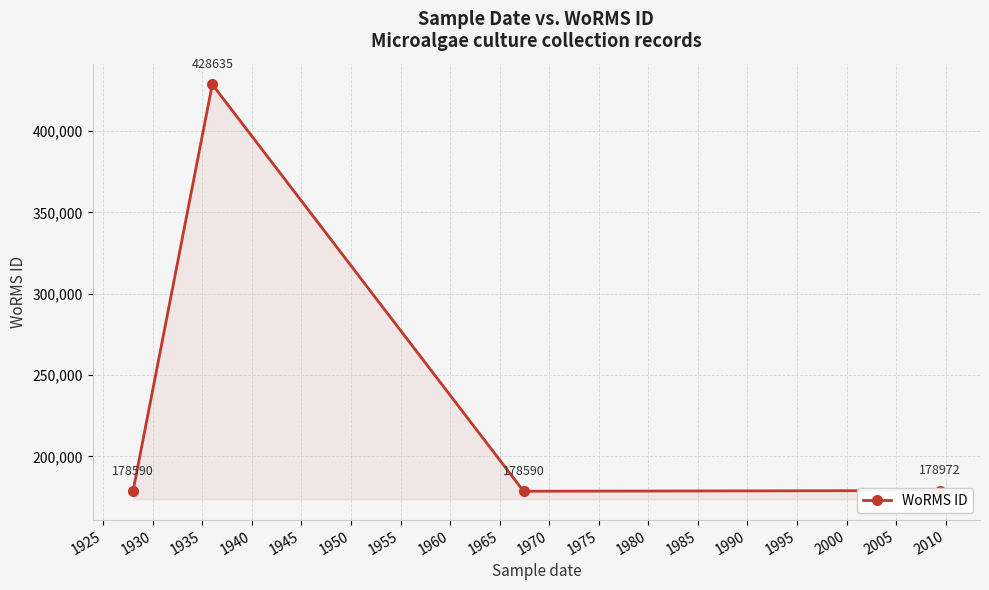

What is the smallest value displayed?

178590